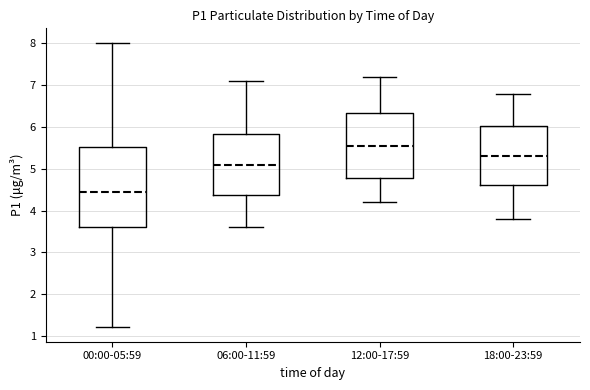

Reading left to right, transcribe this box plot: for each box, give where its median line is, the range the box spans, and where its two whiskers end, as read against the y-axis. The values are not printed on the chart, so give them approximately, as read against the axis.

00:00-05:59: median 4.4, box 3.6 to 5.5, whiskers 1.2 to 8.0
06:00-11:59: median 5.1, box 4.4 to 5.8, whiskers 3.6 to 7.1
12:00-17:59: median 5.6, box 4.8 to 6.3, whiskers 4.2 to 7.2
18:00-23:59: median 5.3, box 4.6 to 6.0, whiskers 3.8 to 6.8